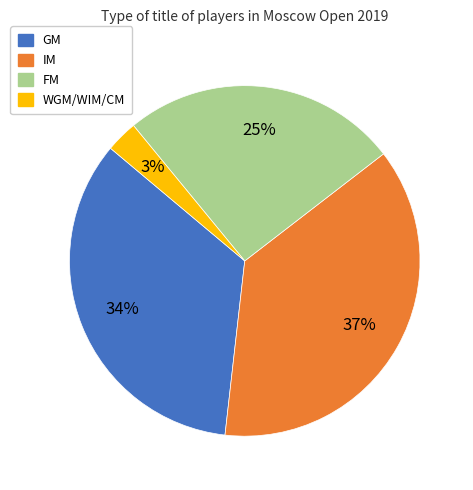

Do IM and GM together represent more than half of the pie?

Yes